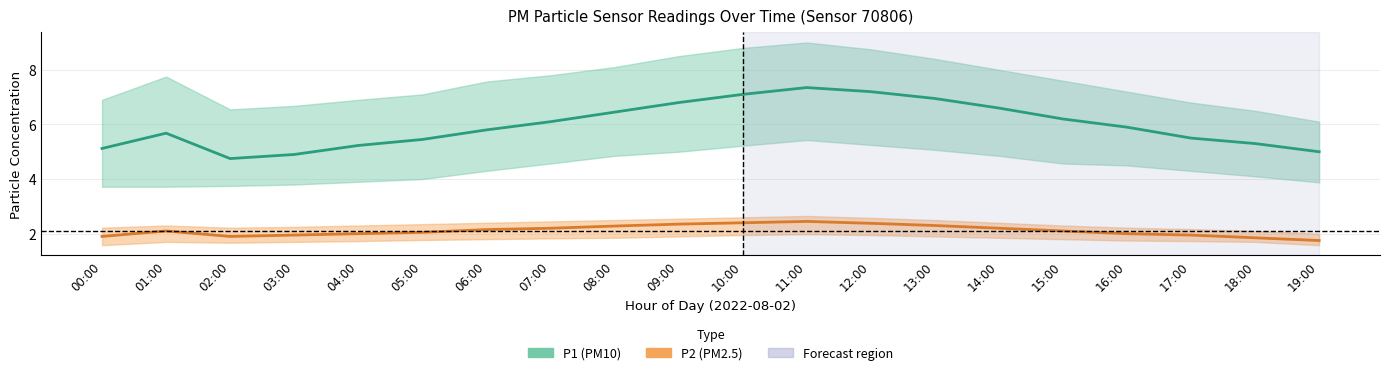

What value does the P1 (PM10) series have at 08:00?

6.5